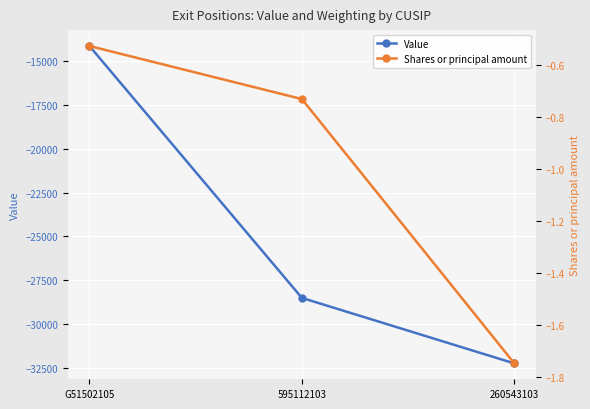

What is the difference between the Value values at 260543103 and 595112103?

3737